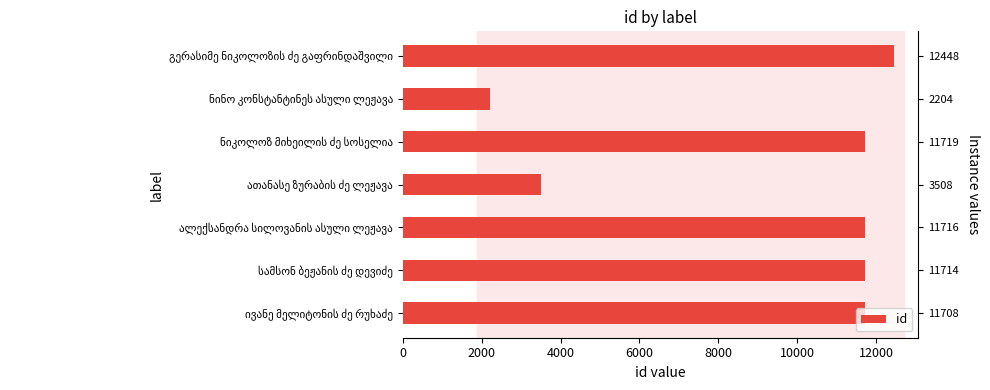

Does the chart contain stacked bars?

No